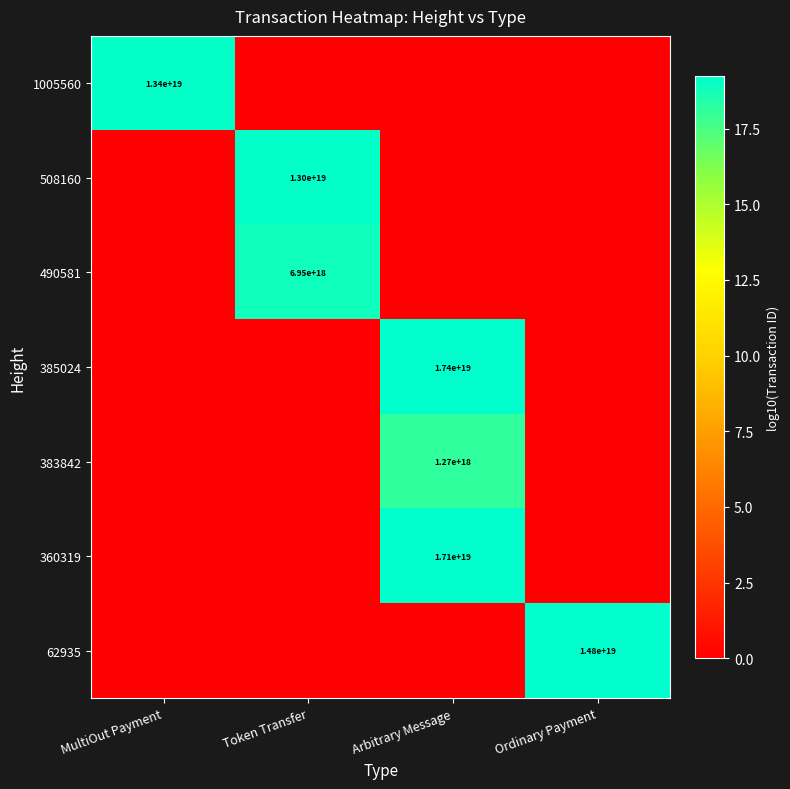

How many data points in 360319 are above 0?

1